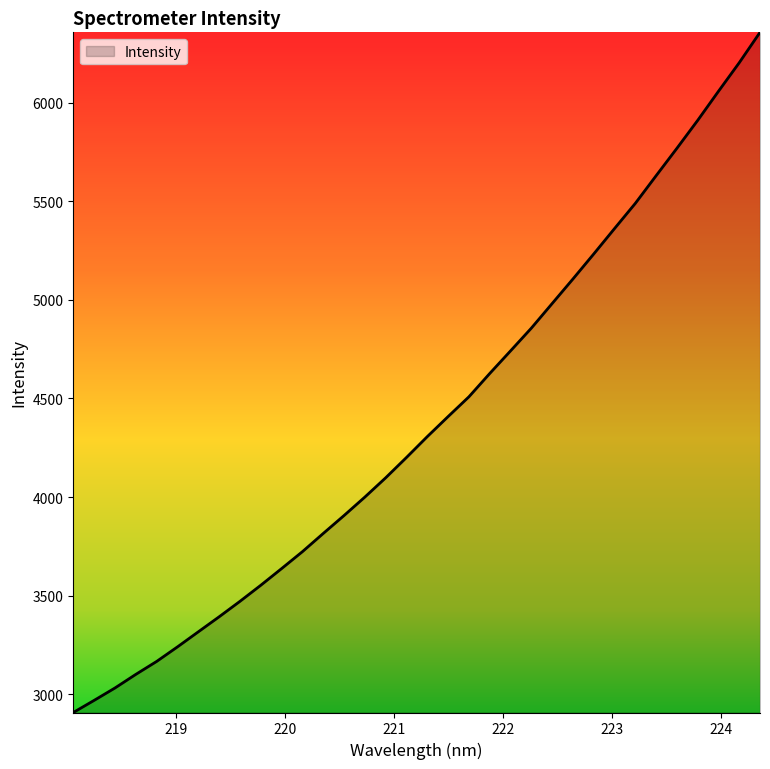

What is the average value?

4384.2